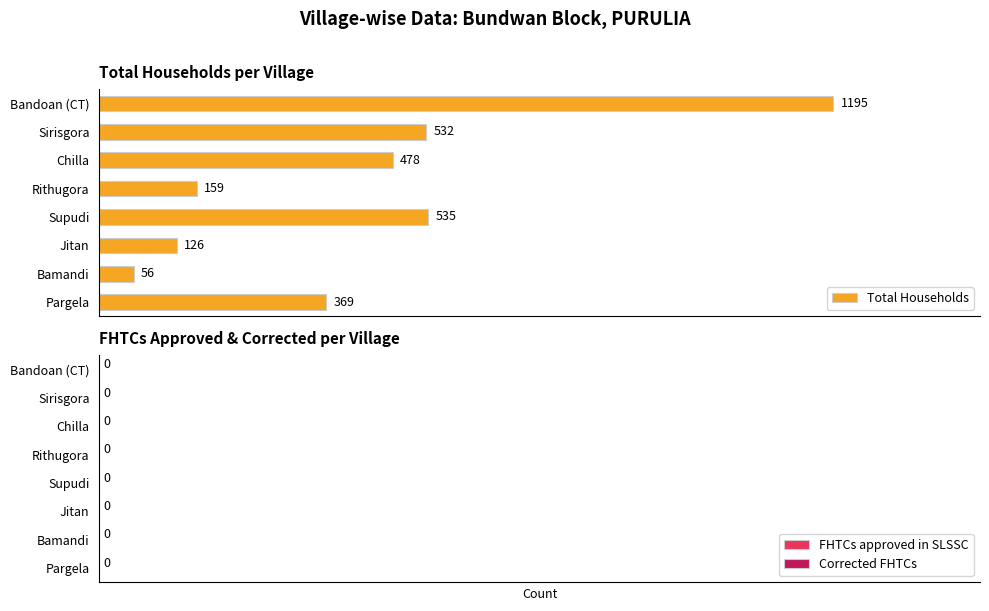

True or false: the data shows 758 at Chilla.

False